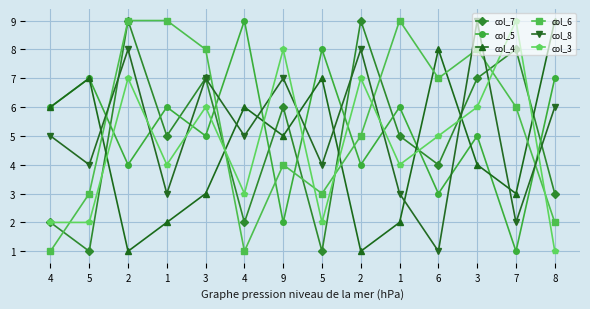

At which category does col_8 reach its first local peak?

2